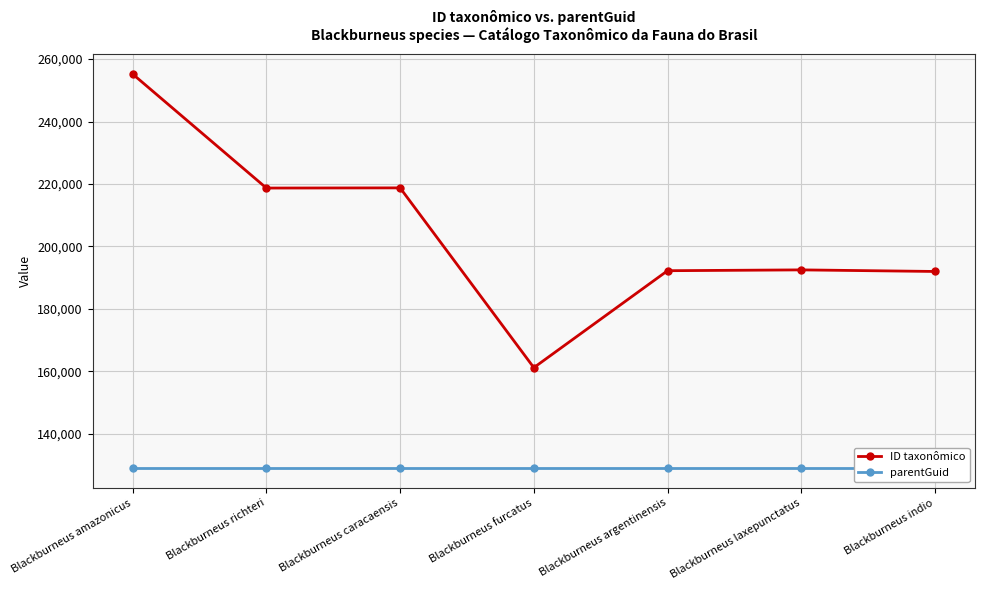

How many data points does each series have?

7